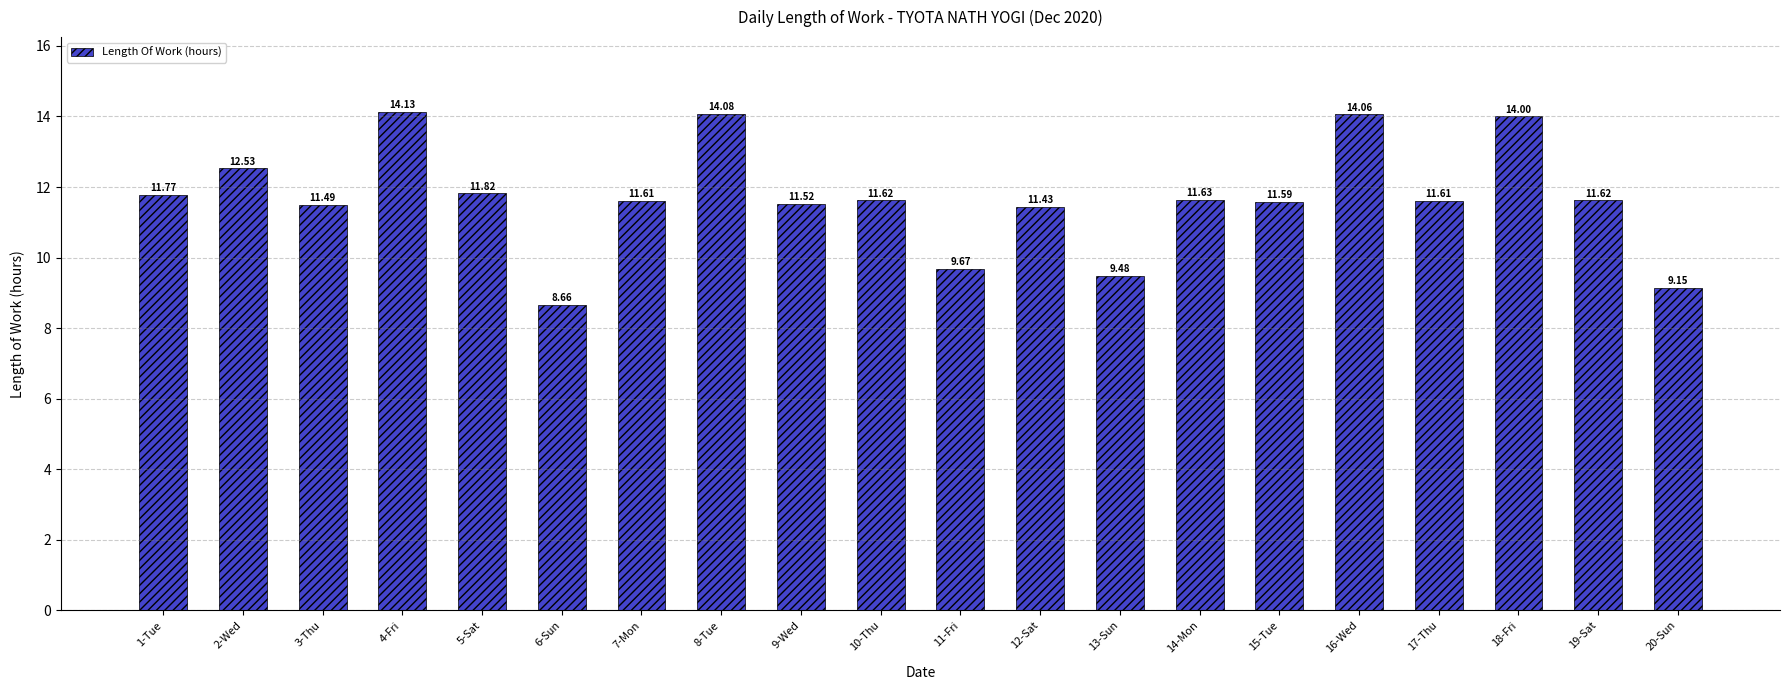

What is the label of the 3rd bar from the left?

3-Thu